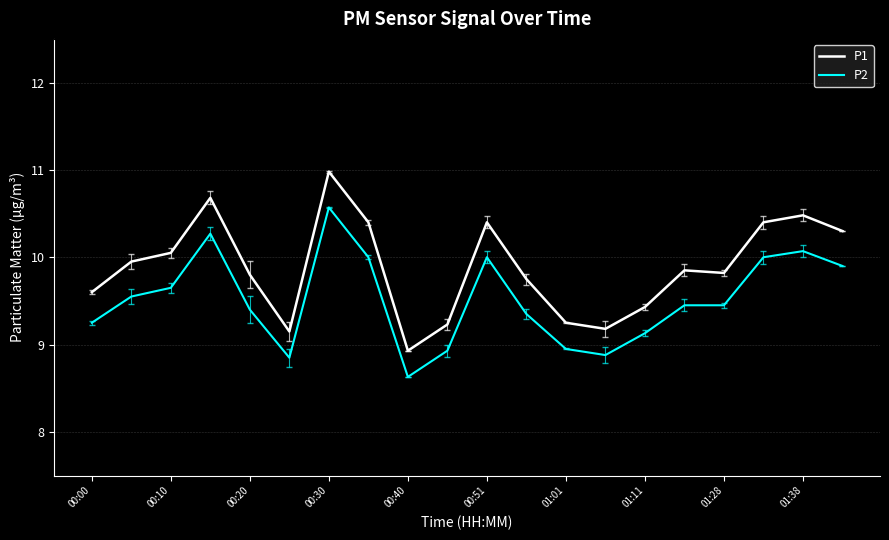

Which series has the largest range (max minus min)?

P1